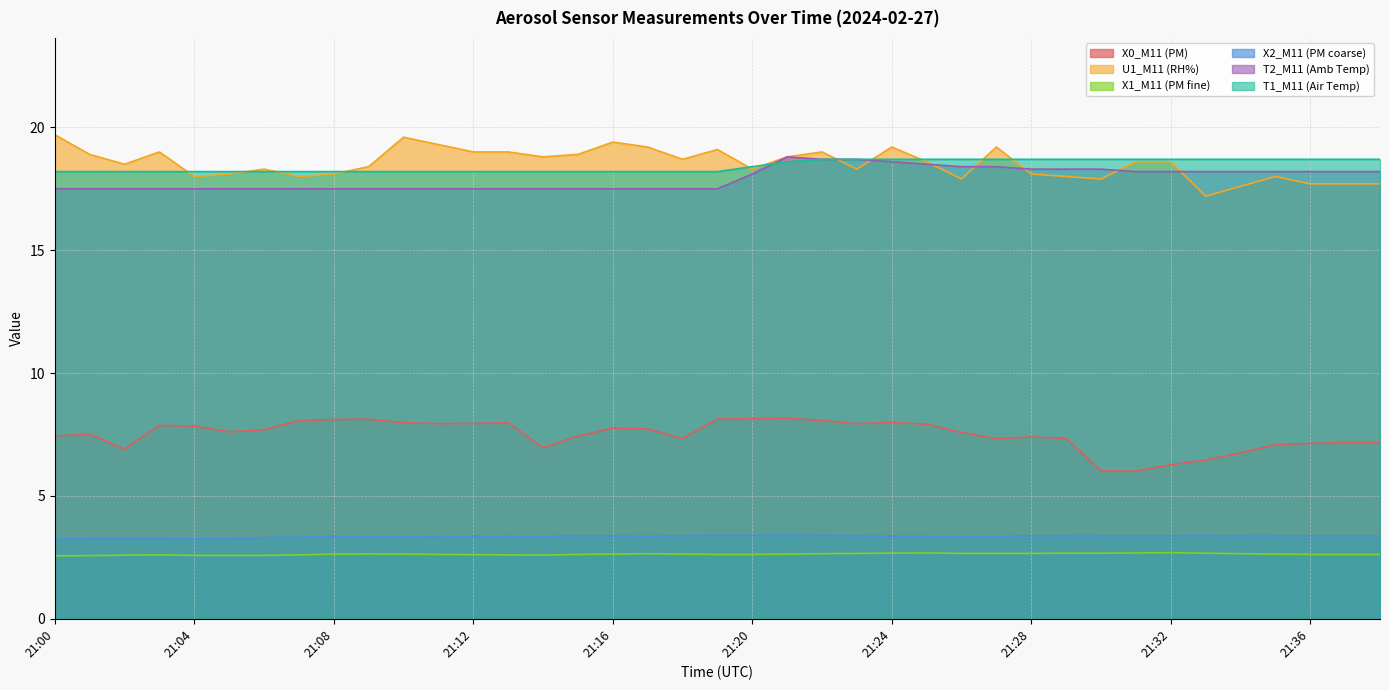

List the labels in order of X2_M11 (PM coarse) value, largest first.

21:21, 21:19, 21:20, 21:22, 21:33, 21:15, 21:18, 21:28, 21:31, 21:32, 21:36, 21:37, 21:38, 21:16, 21:23, 21:29, 21:30, 21:34, 21:35, 21:13, 21:17, 21:24, 21:25, 21:08, 21:09, 21:12, 21:14, 21:26, 21:27, 21:10, 21:07, 21:11, 21:06, 21:02, 21:01, 21:03, 21:05, 21:04, 21:00